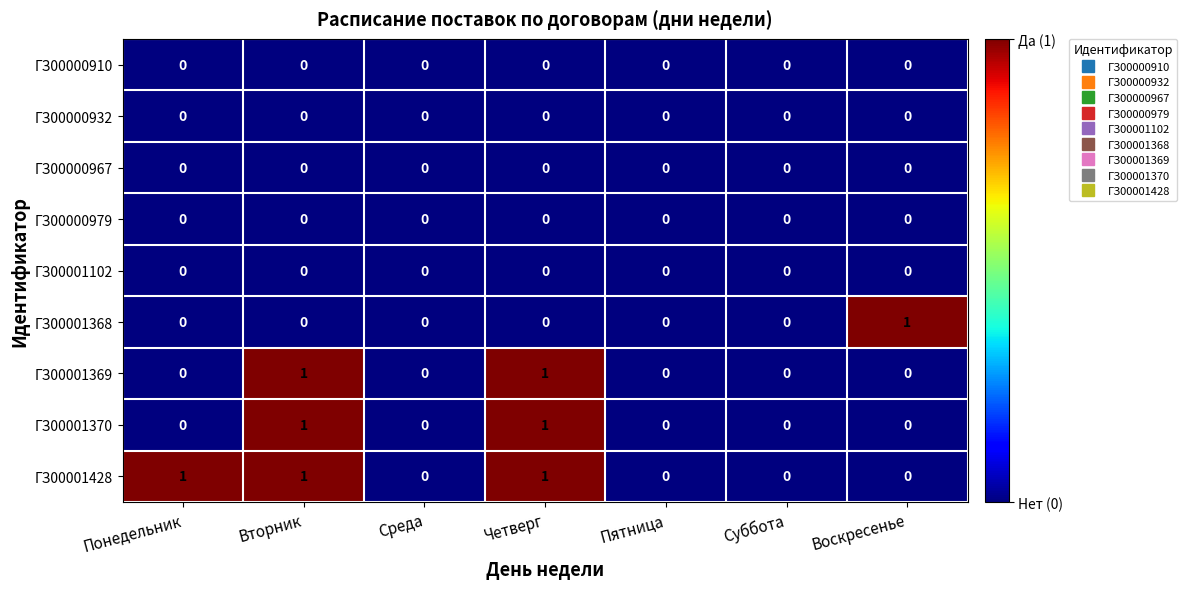

What is the greatest value displayed?

1